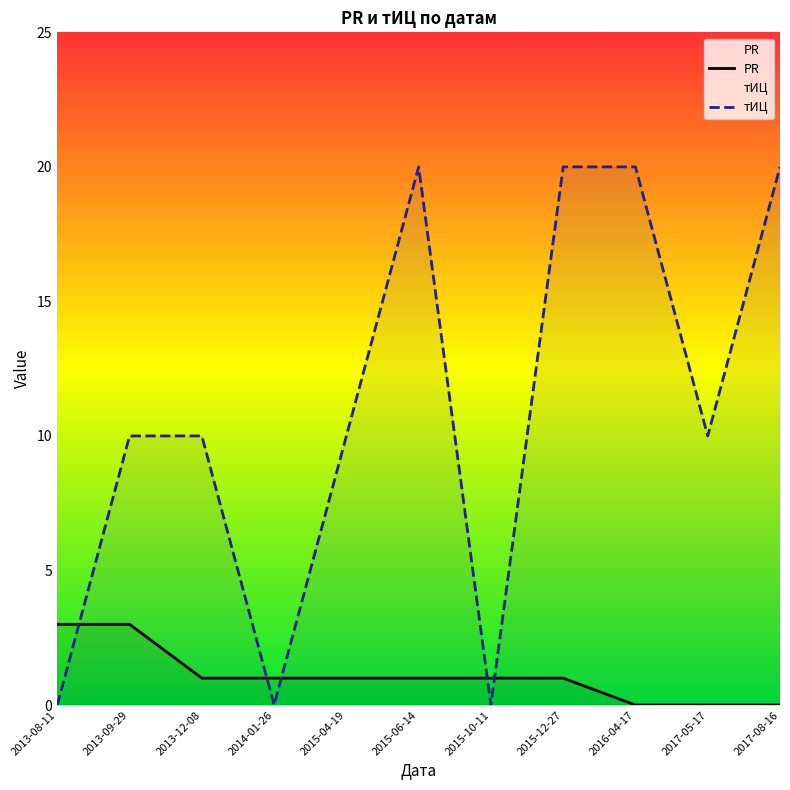

What is the average value of the PR series?

1